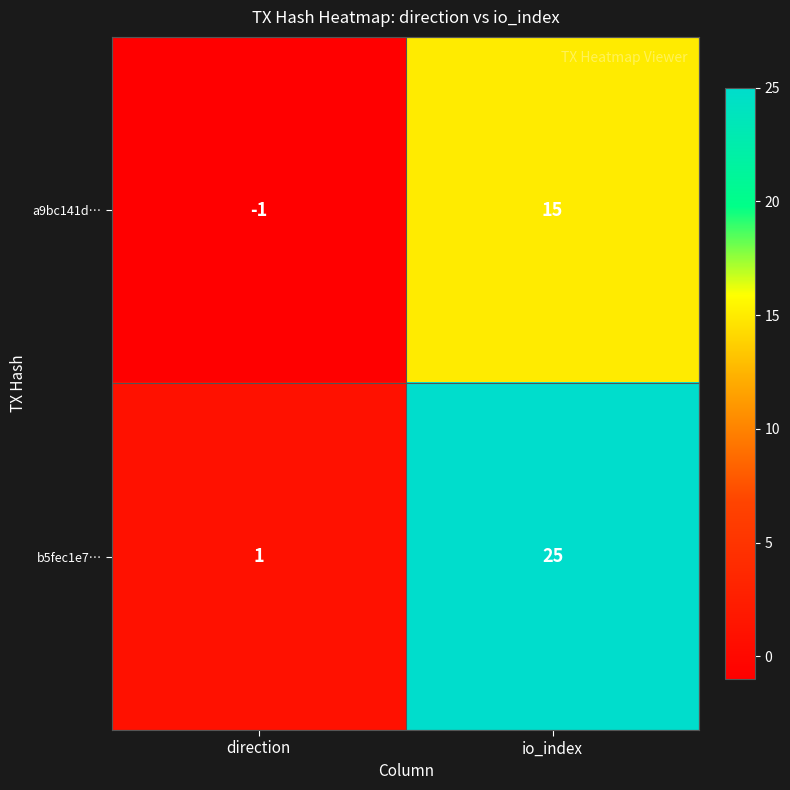

Which category has the lowest value across all series?

direction